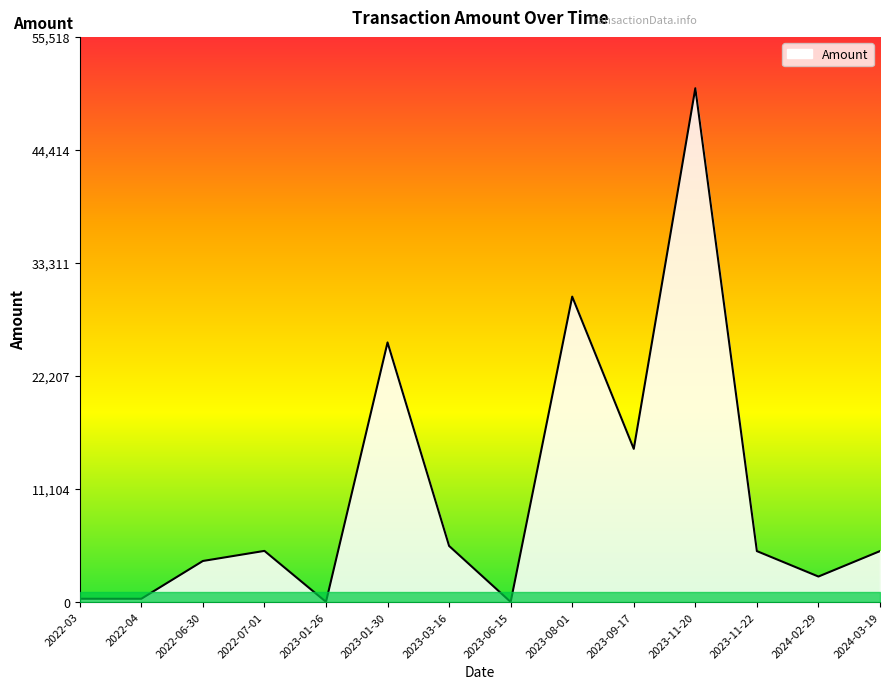

What is the greatest value displayed?

50471.0